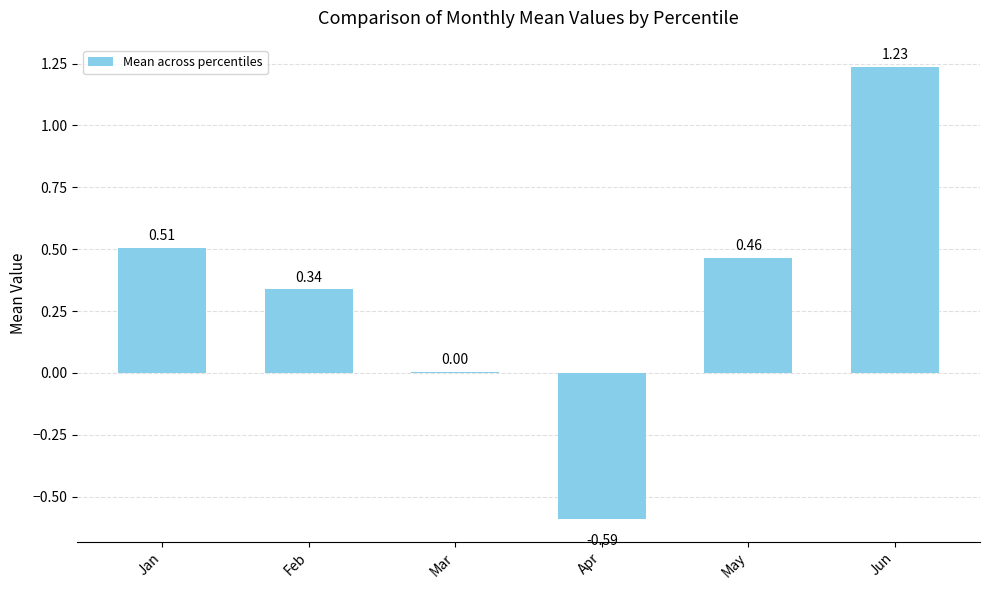

At which label does the data first exceed 0?

Jan